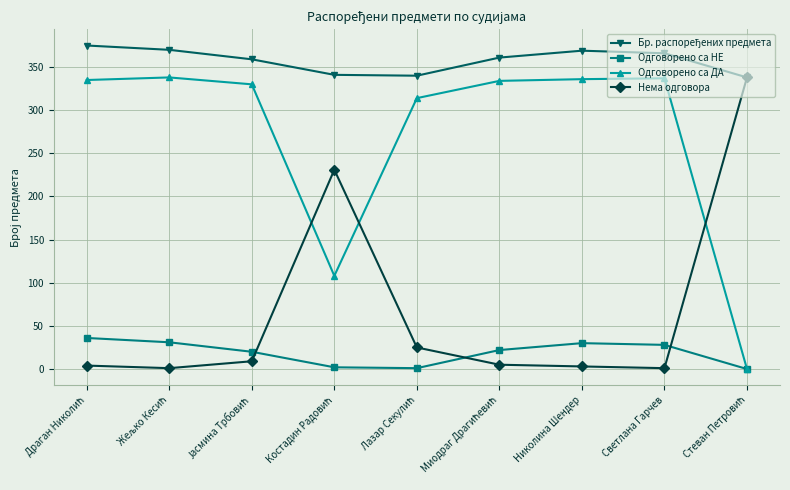

How many distinct data groups are displayed?

4